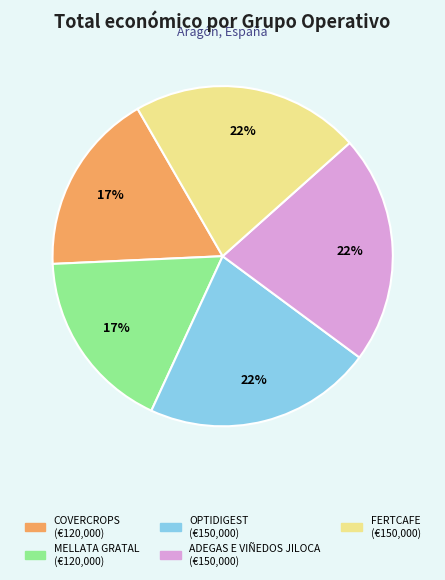

Do OPTIDIGEST and ADEGAS E VIÑEDOS JILOCA together represent more than half of the pie?

No